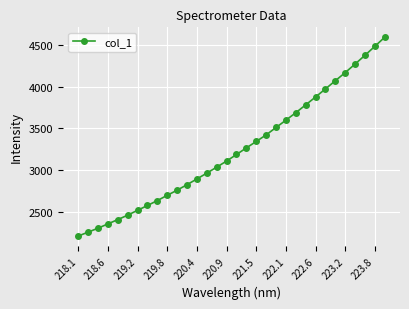

What is the average value?

3237.6